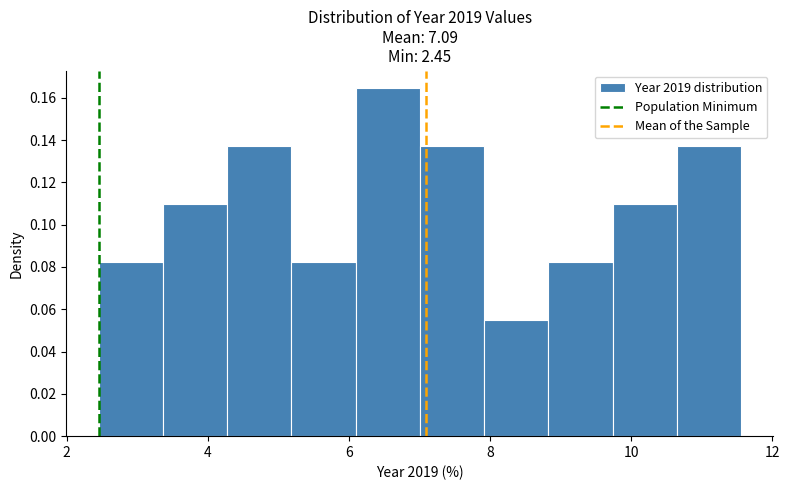

Reading left to right, transcribe this chart: for each bar, give the range it covers on the x-axis and its height. Neither the bar edges nor the heights are printed on the chart, so give them approximately, as read against the axes.

2.4 to 3.4: 0.082
3.4 to 4.2: 0.110
4.2 to 5.2: 0.138
5.2 to 6.0: 0.082
6.0 to 7.0: 0.164
7.0 to 8.0: 0.138
8.0 to 8.8: 0.054
8.8 to 9.8: 0.082
9.8 to 10.6: 0.110
10.6 to 11.6: 0.138